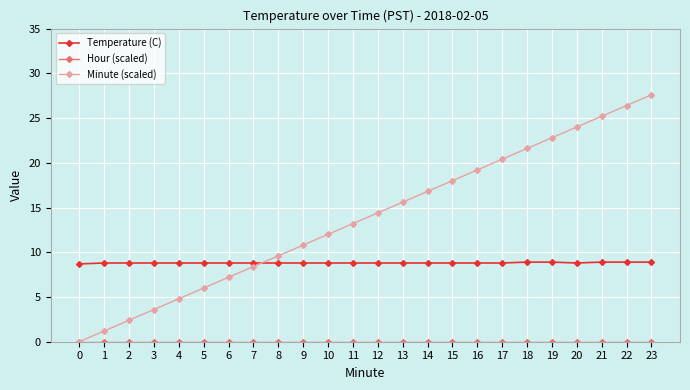

Which series has the largest range (max minus min)?

Minute (scaled)